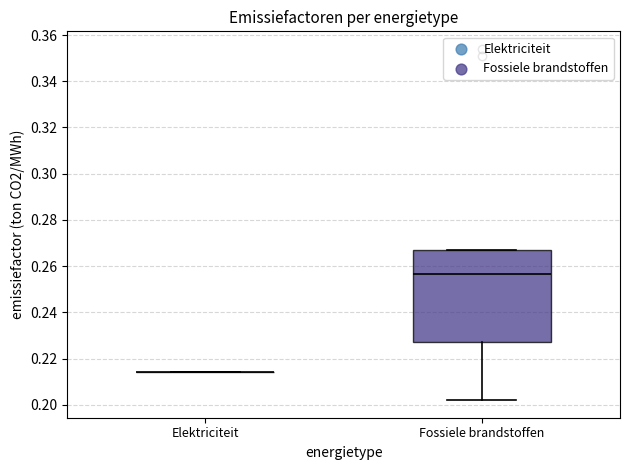

Which box is the tallest, from its lower edge to its upper edge?

Fossiele brandstoffen